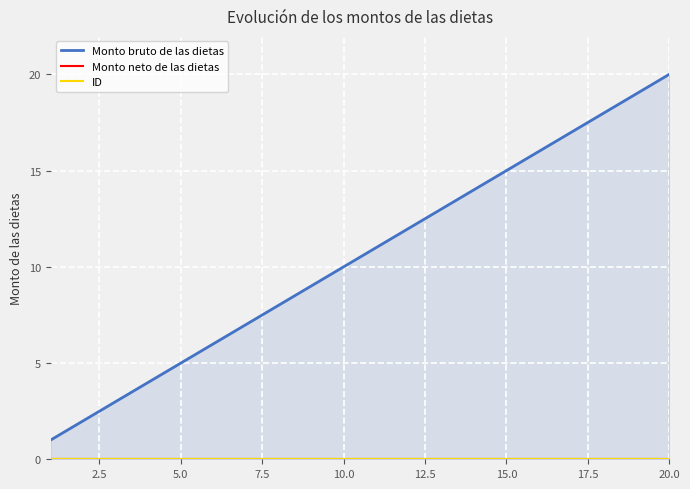

How many categories are shown in the chart?

20